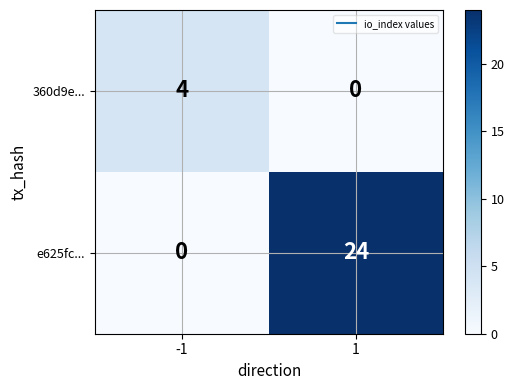

Is it true that e625fc... equals 10 at 1?

False